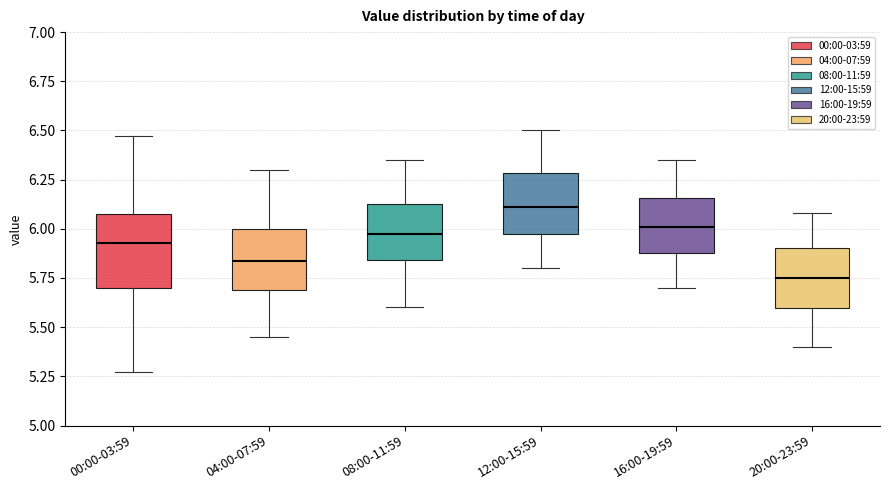

Which box's median line is the lowest?

20:00-23:59